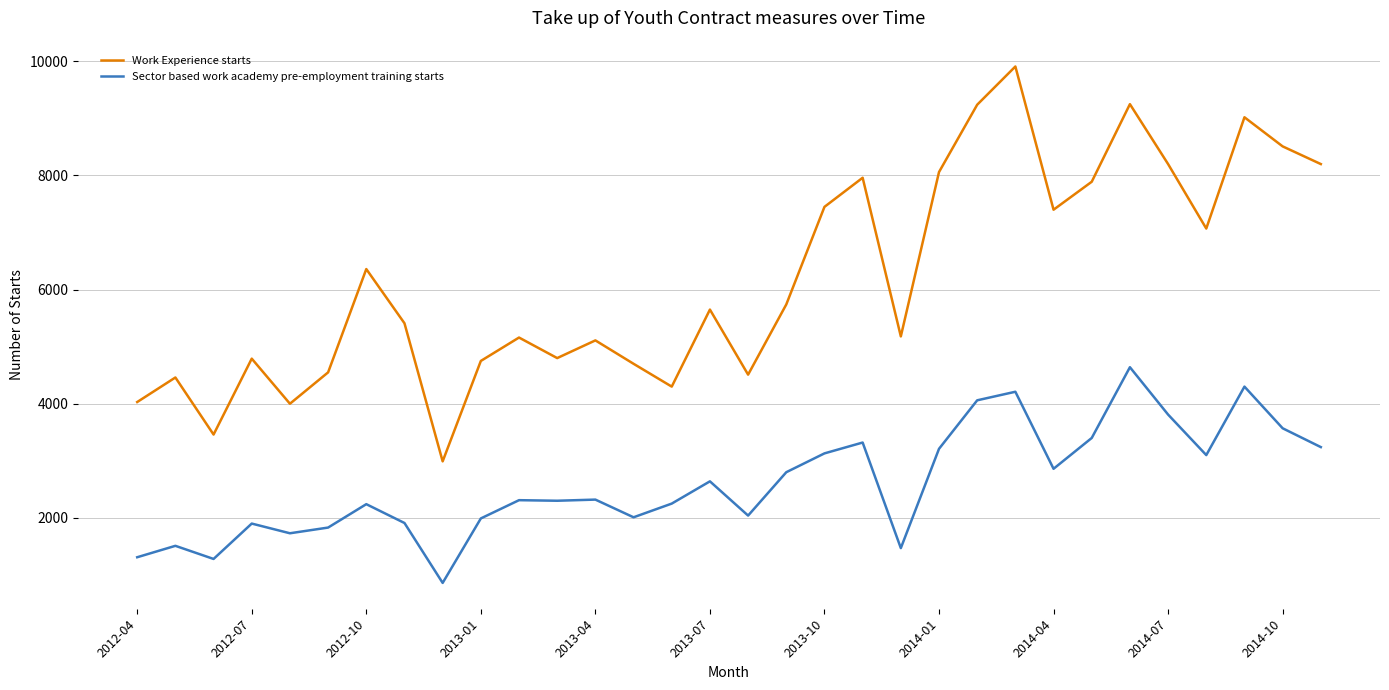

Which series has the largest range (max minus min)?

Work Experience starts